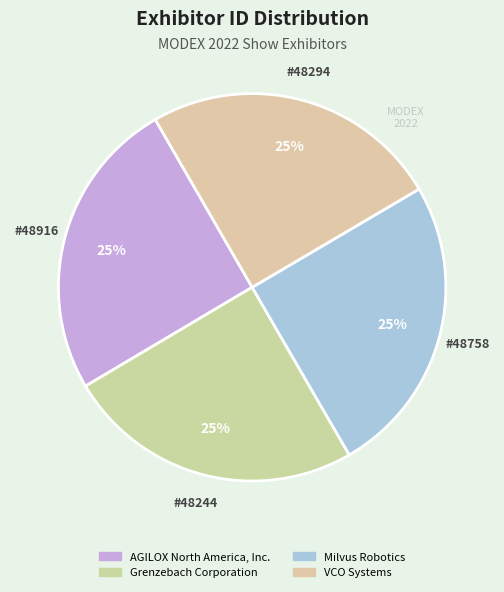

To the nearest percent, what percentage of the pie is VCO Systems?

25%